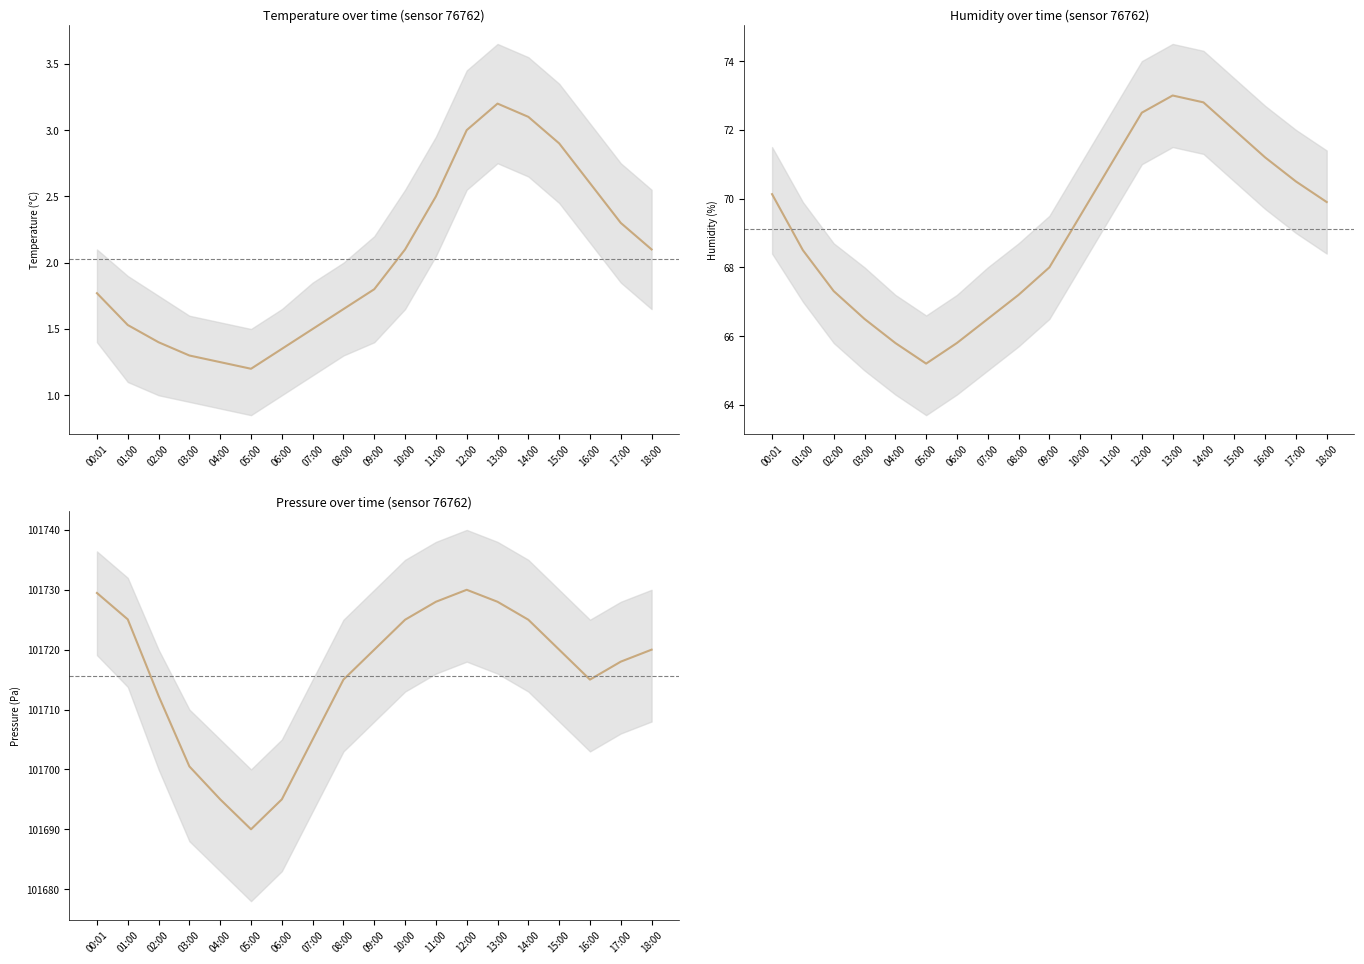

The value of pressure at 06:00 is 101695.0. True or false?

True